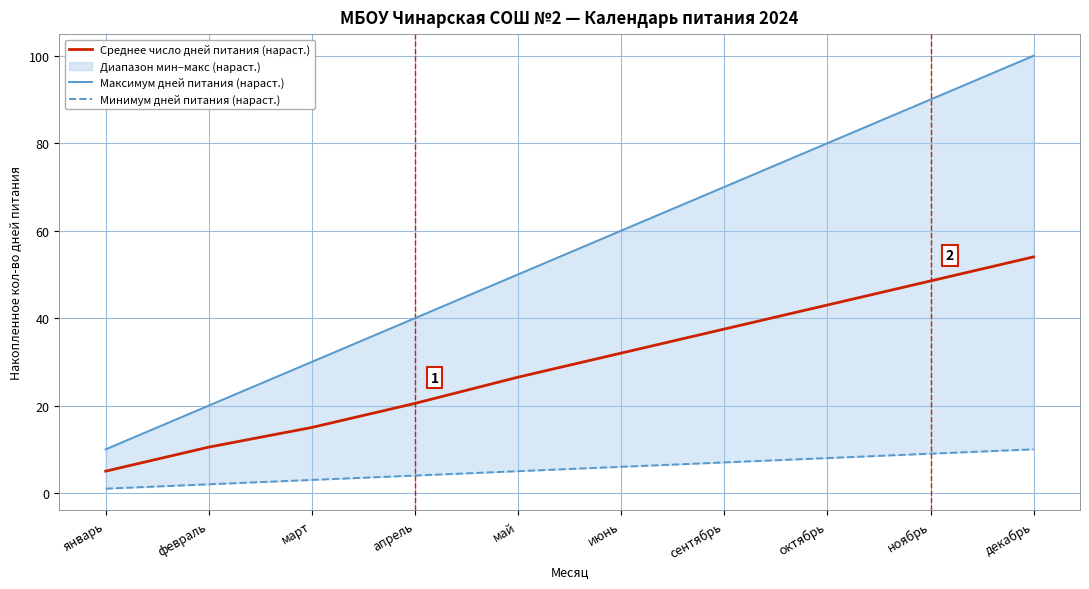

What position from the left is февраль?

2